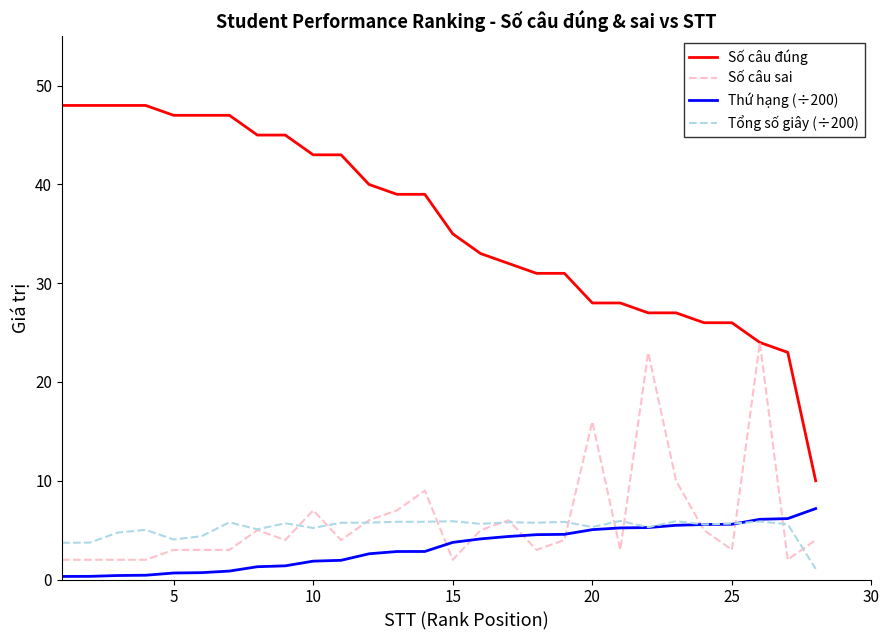

Which series has the largest range (max minus min)?

Số câu đúng